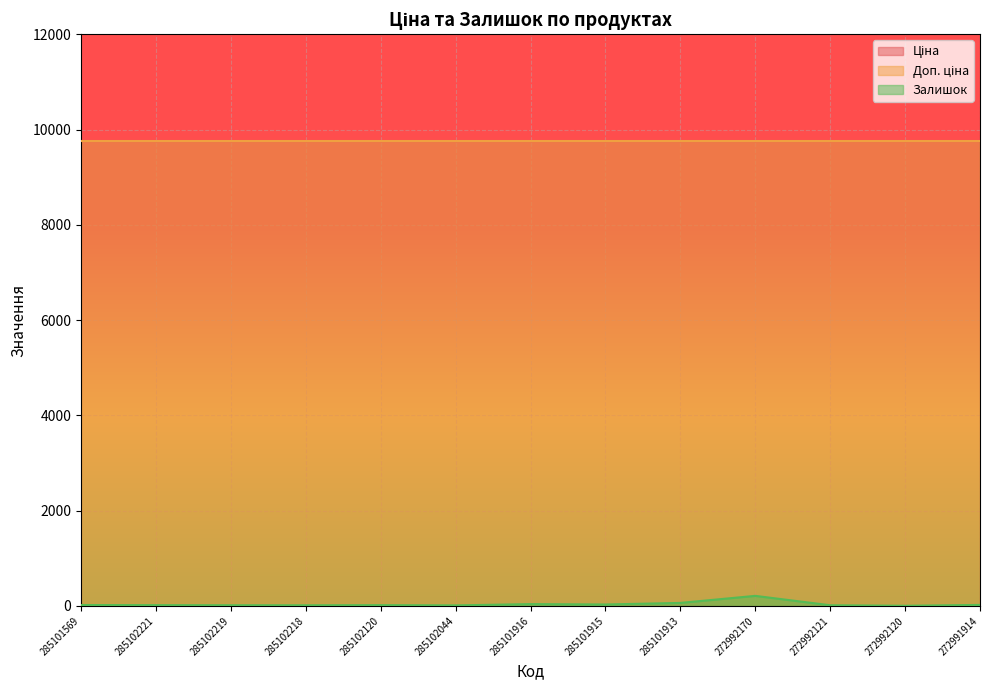

What is the value of the Доп. ціна point at the 2nd from the left?

9764.4